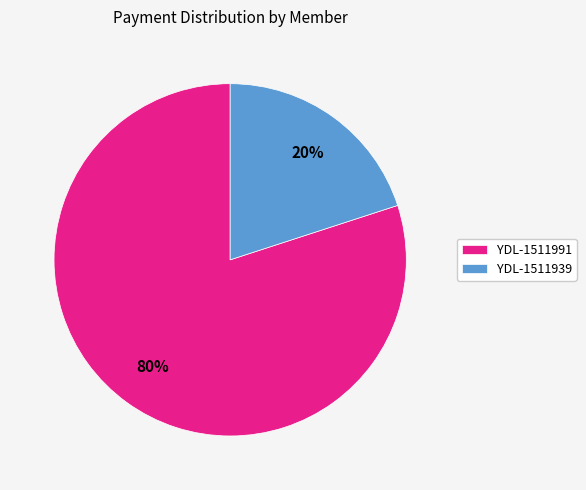

Rank the categories by value from highest to lowest.

YDL-1511991, YDL-1511939